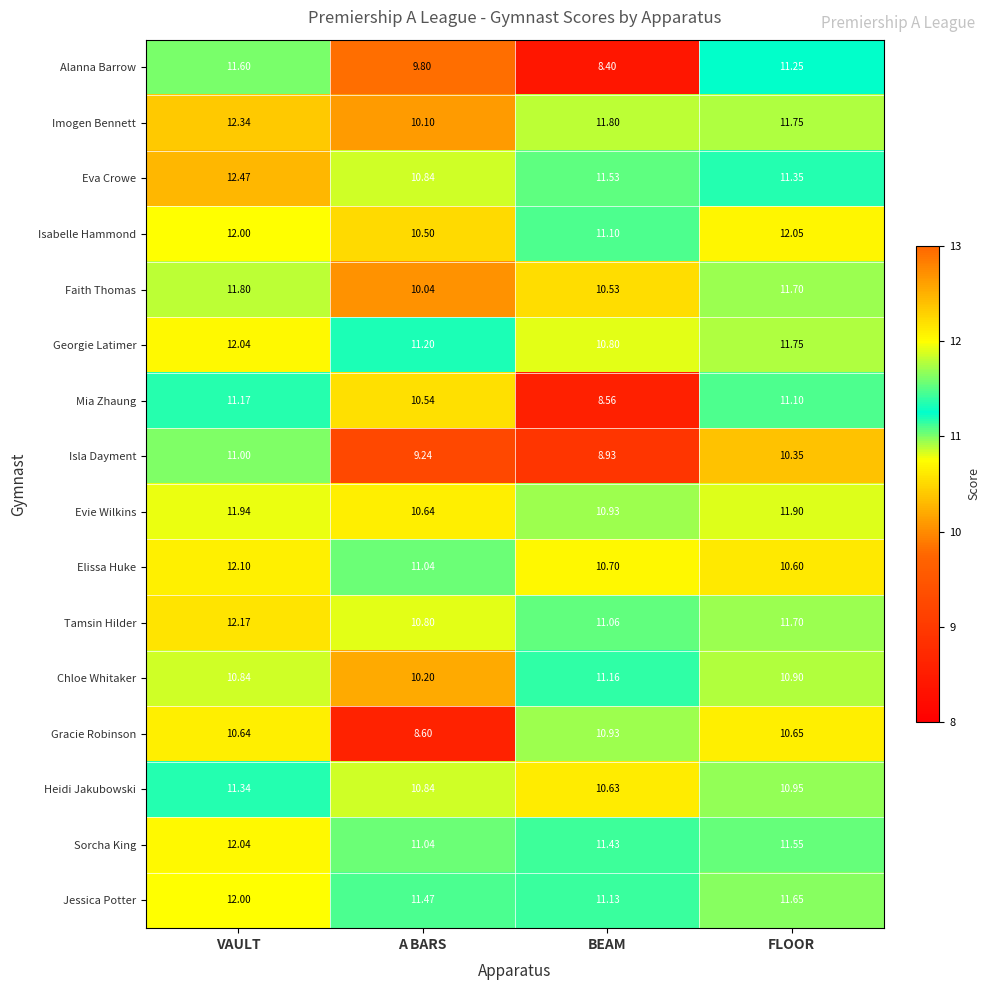

Where is Faith Thomas nearest to the value 10?

A BARS